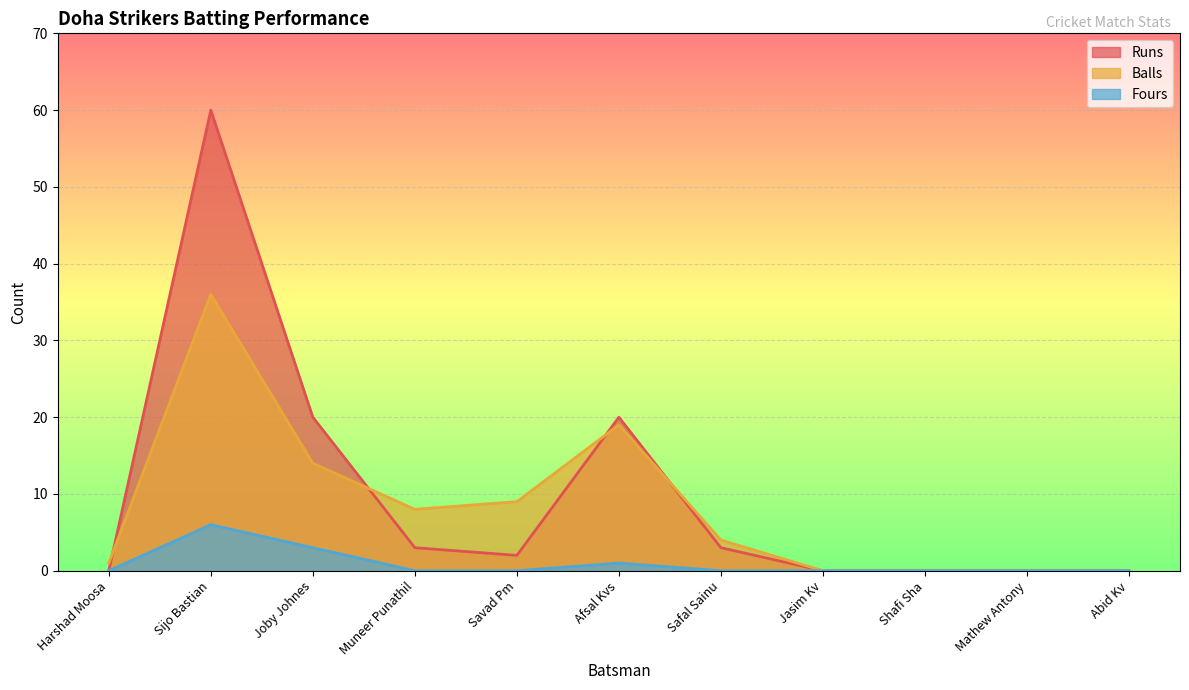

True or false: Runs and Fours cross at least once.

False